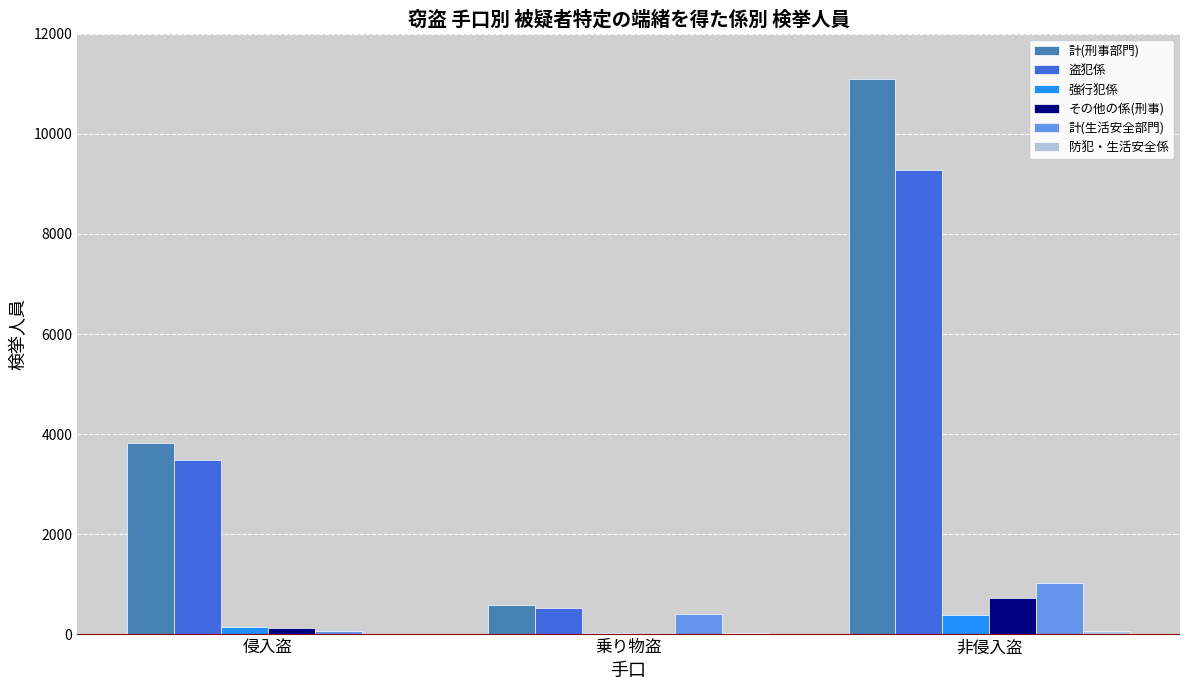

At which label is 計(生活安全部門) closest to 552?

乗り物盗